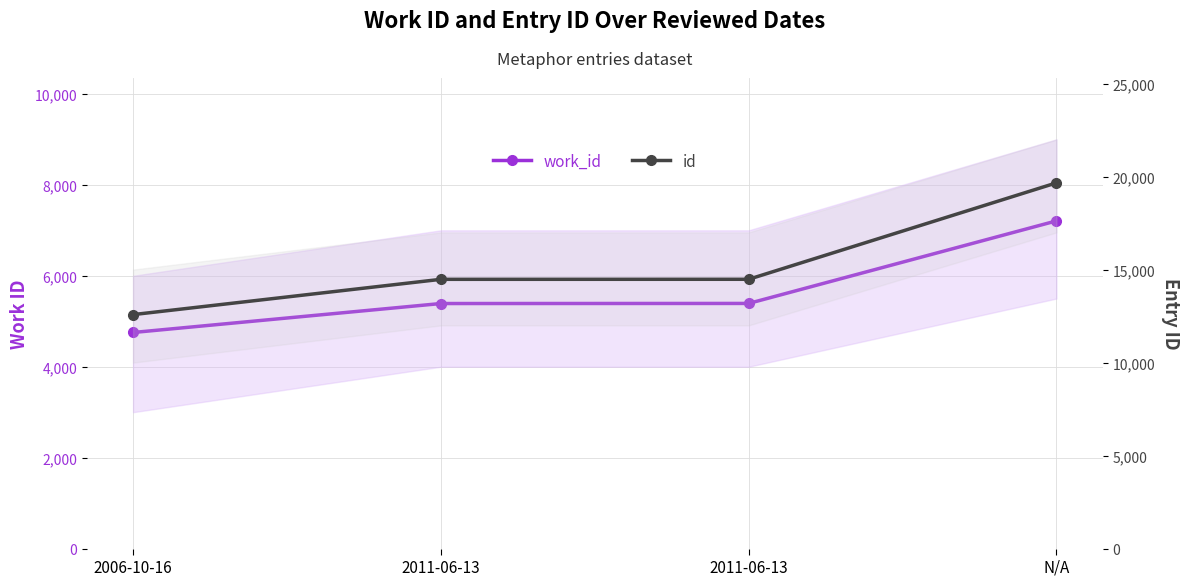

Reading right to left, what are all the values shown in this chart?

work_id: 7208	5392	5390	4753
id: 19664	14479	14477	12580